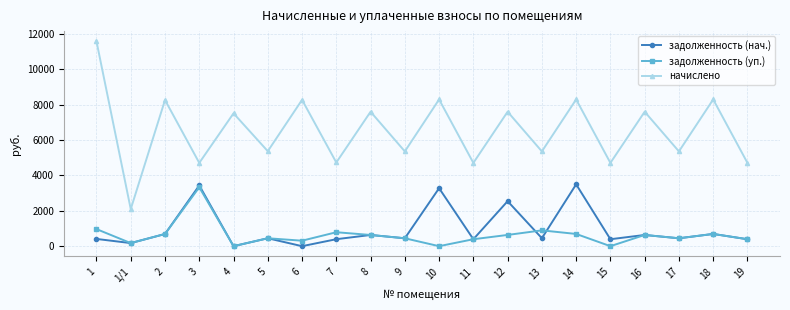

What is the label of the 19th point from the right?

1/1